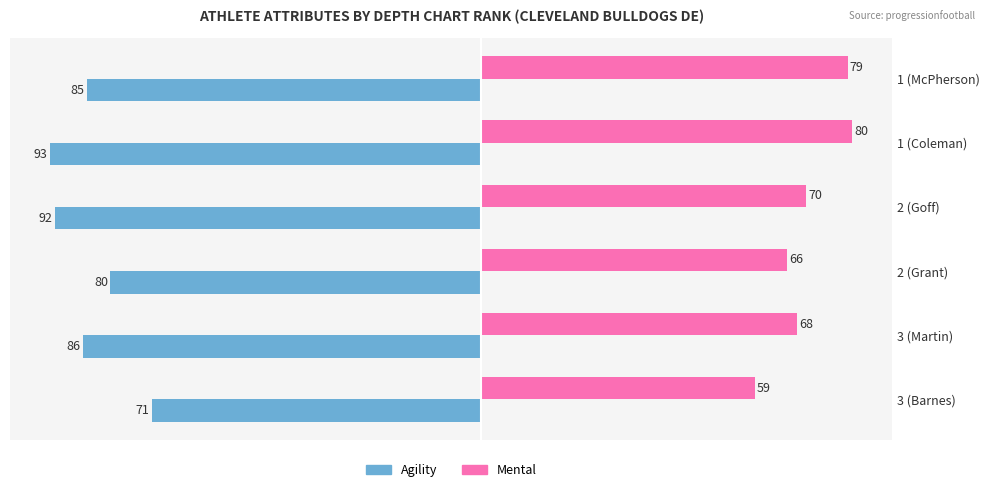

What is the spread (max minus min) of values at 2 (Grant)?

146